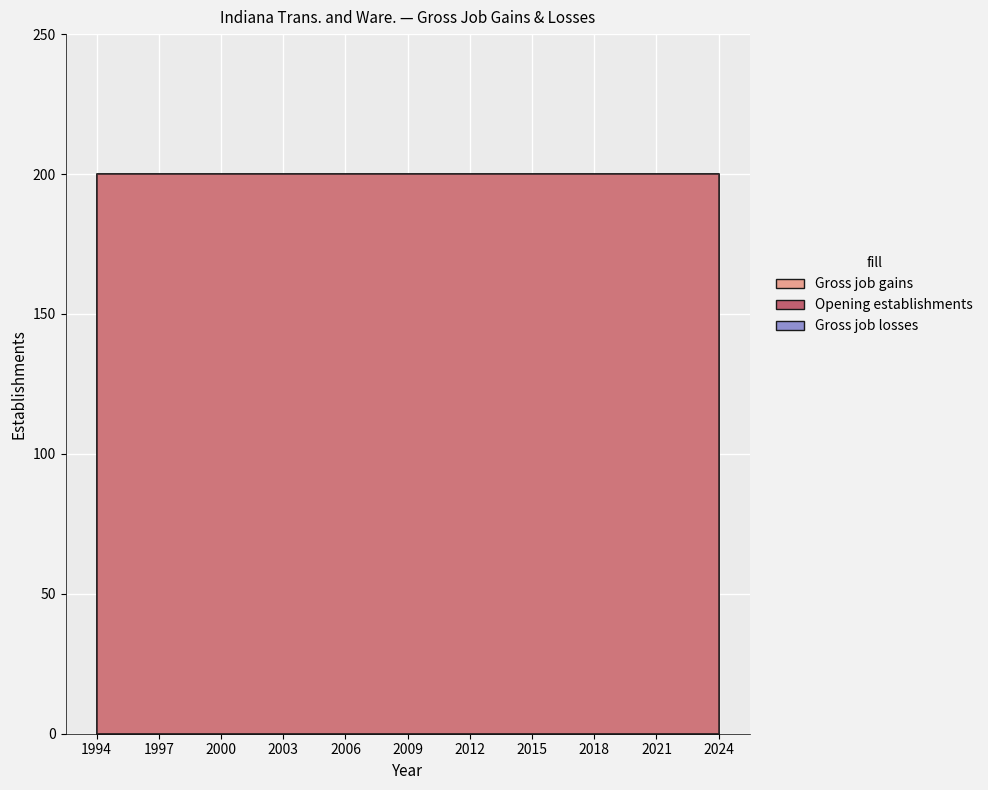

True or false: Gross job gains and Opening establishments cross at least once.

False